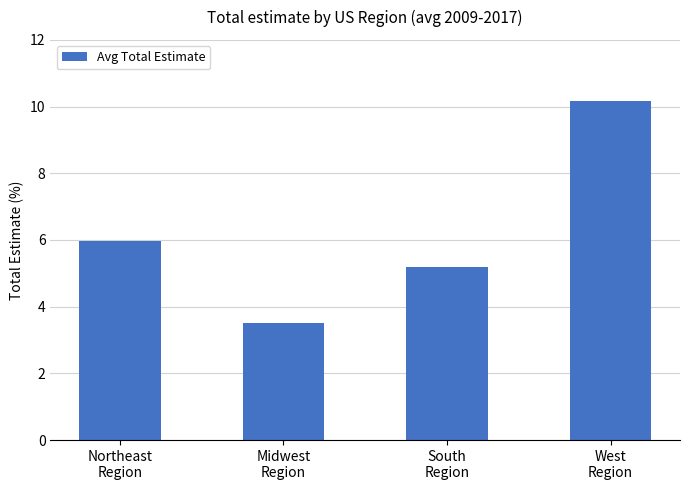

How many values exceed 5?

3